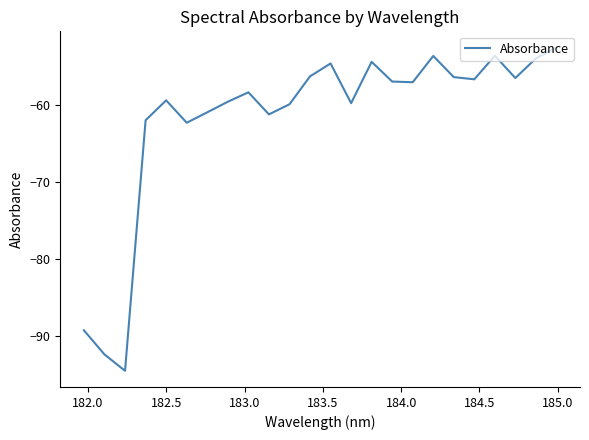

What is the greatest value displayed?

-52.5